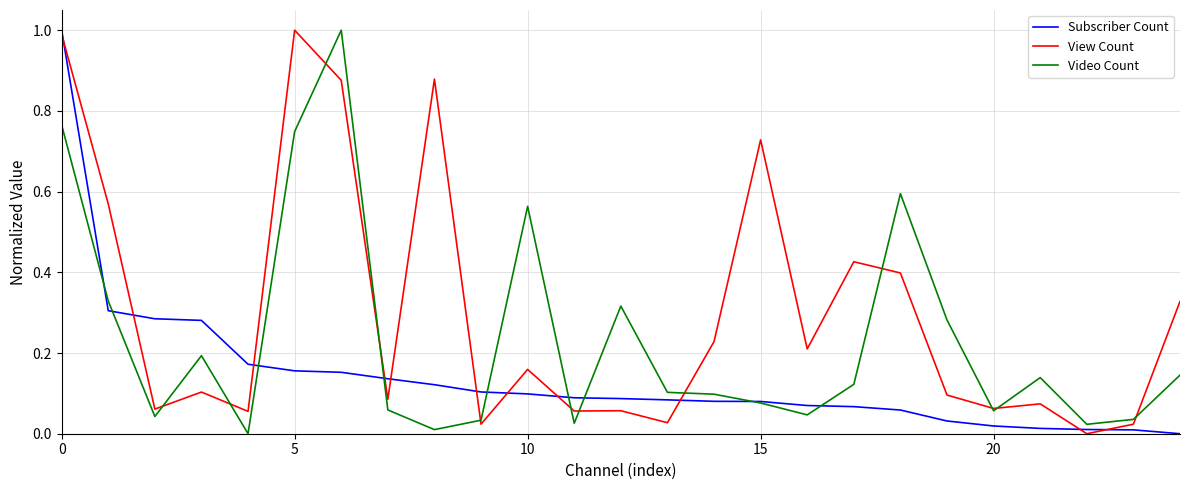

List the series in order of their overall mean, lowest first.

Subscriber Count, Video Count, View Count